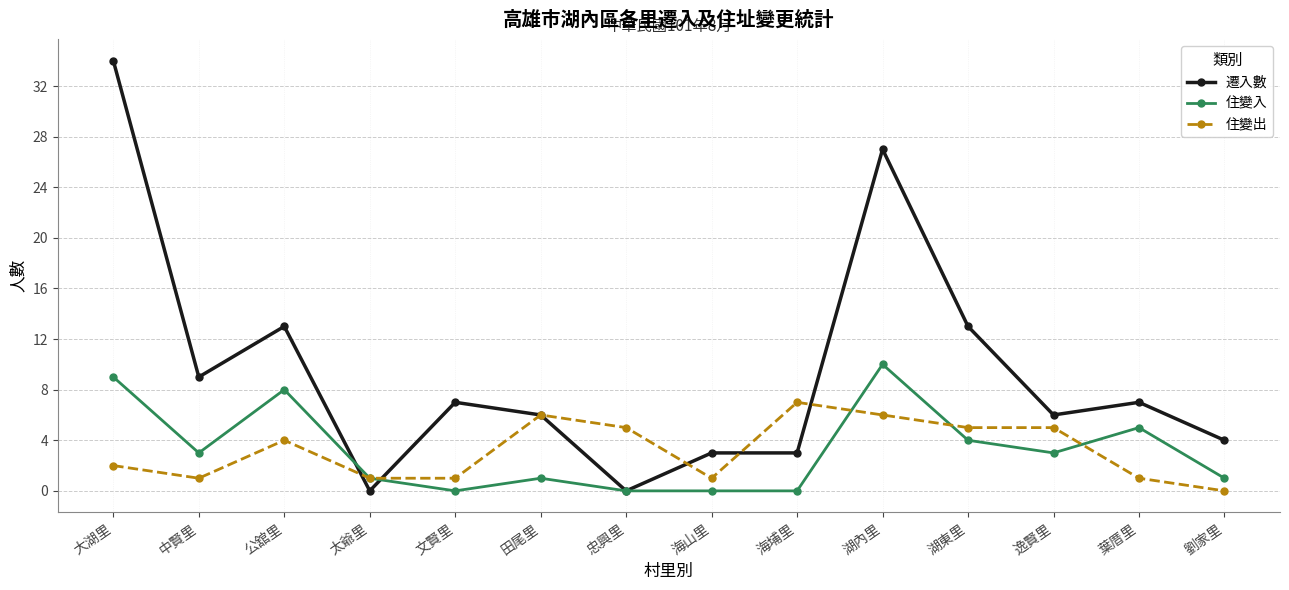

What is the total value across all series at 文賢里?

8